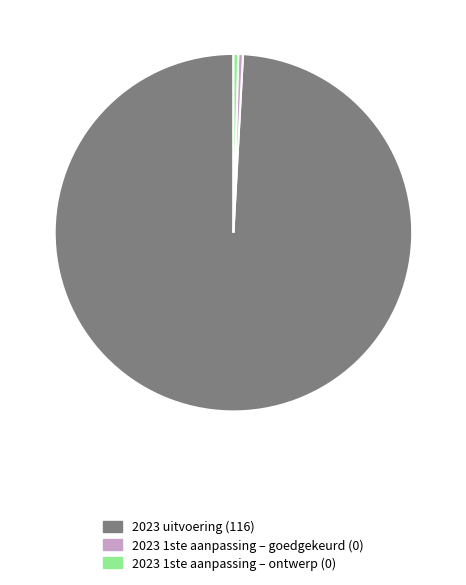

Is there any slice that represents more than half of the pie?

Yes